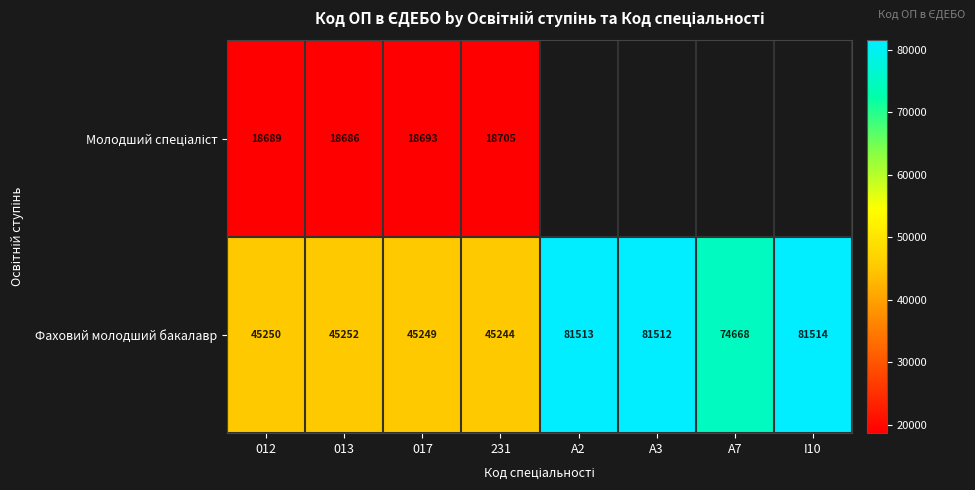

At which category is the sum across all series the highest?

231